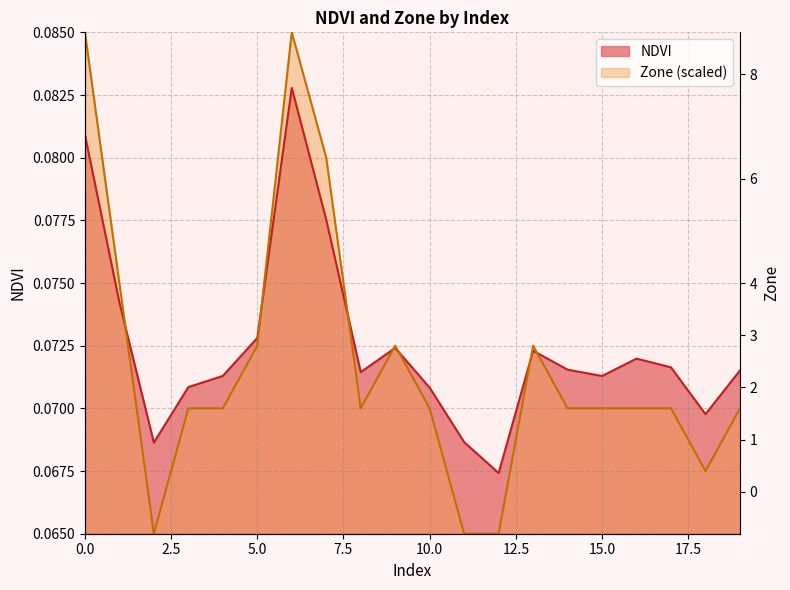

Reading left to right, what are all the values shown in this chart?

0=0.1	1=0.1	2=0.1	3=0.1	4=0.1	5=0.1	6=0.1	7=0.1	8=0.1	9=0.1	10=0.1	11=0.1	12=0.1	13=0.1	14=0.1	15=0.1	16=0.1	17=0.1	18=0.1	19=0.1